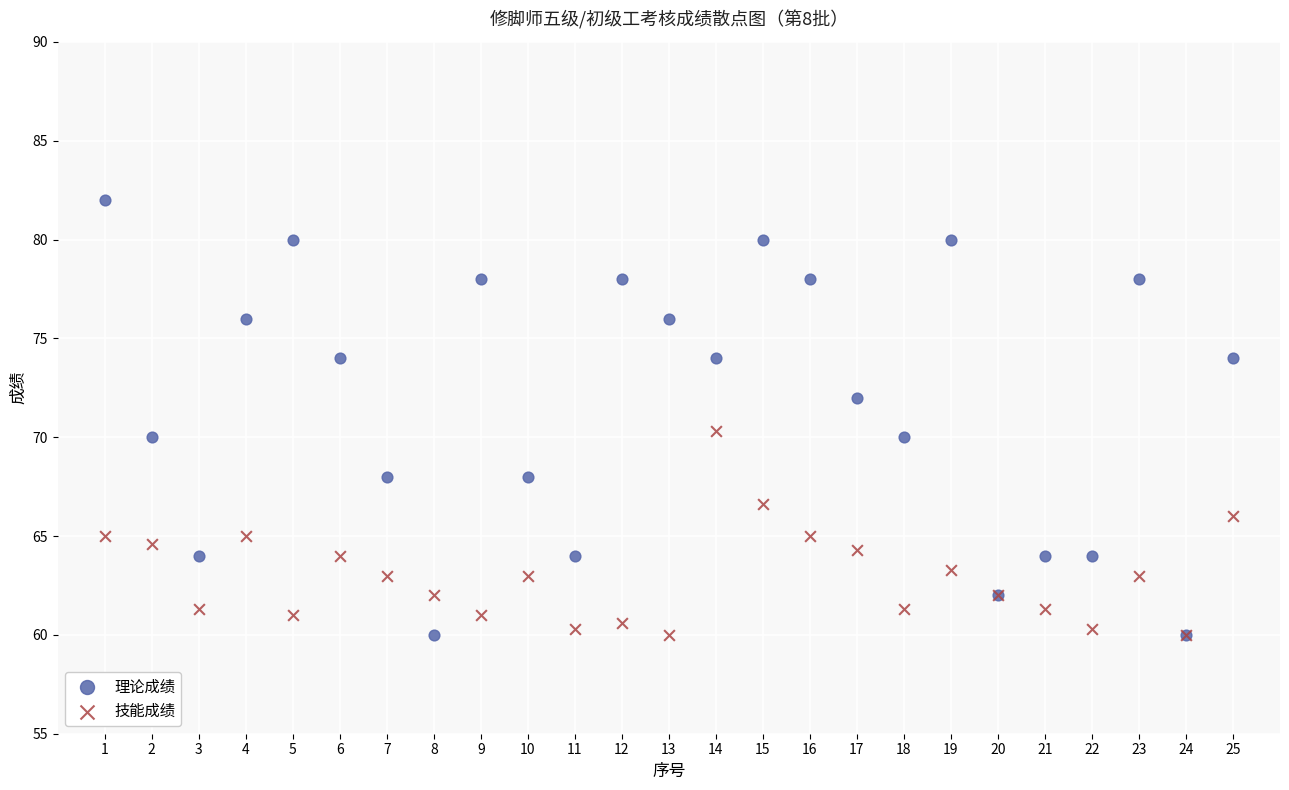

What is the X range (max minus min) for the scatter plot?

24.0